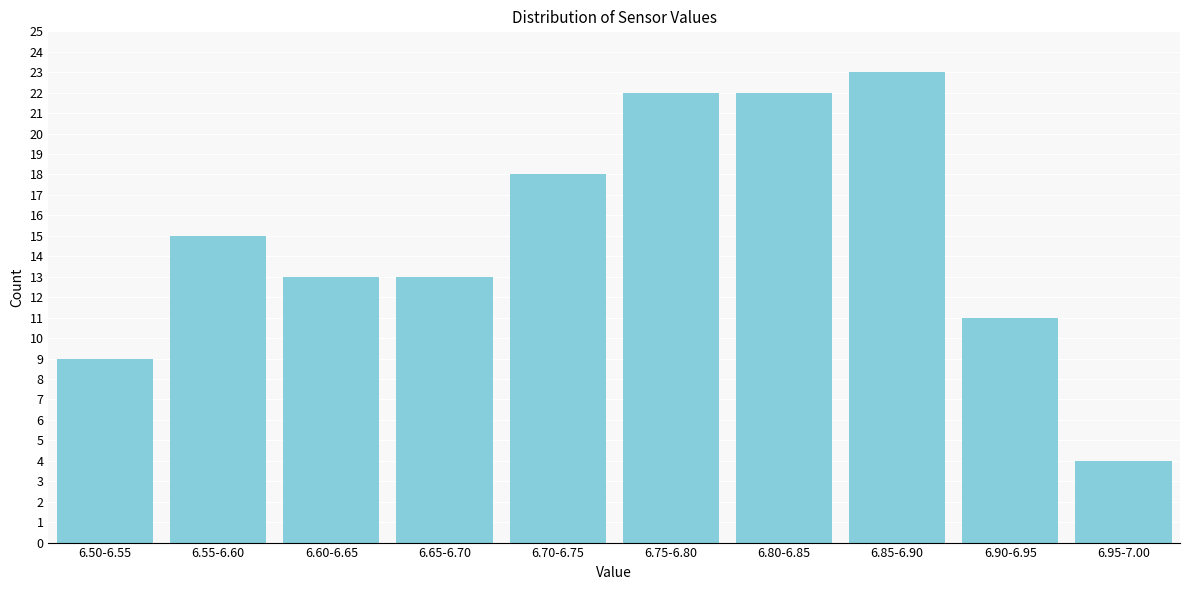

Reading right to left, extract all data points from this chart.

4	11	23	22	22	18	13	13	15	9